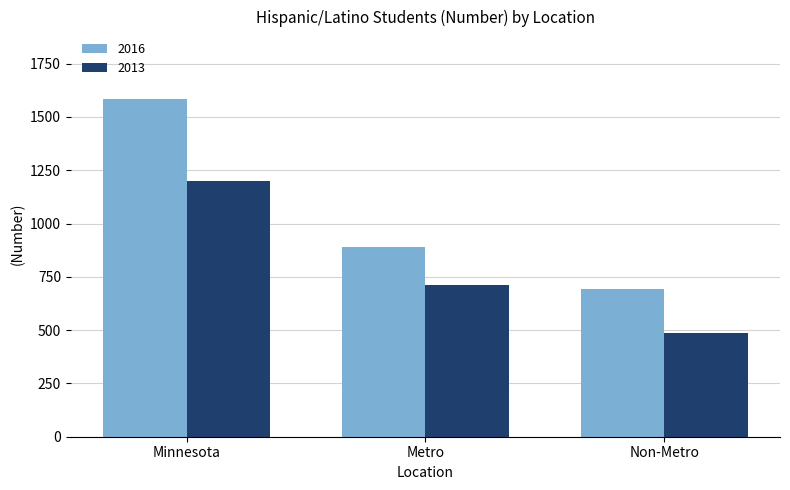

Reading left to right, what are all the values shown in this chart?

2016: Minnesota=1584	Metro=892	Non-Metro=692
2013: Minnesota=1198	Metro=711	Non-Metro=487